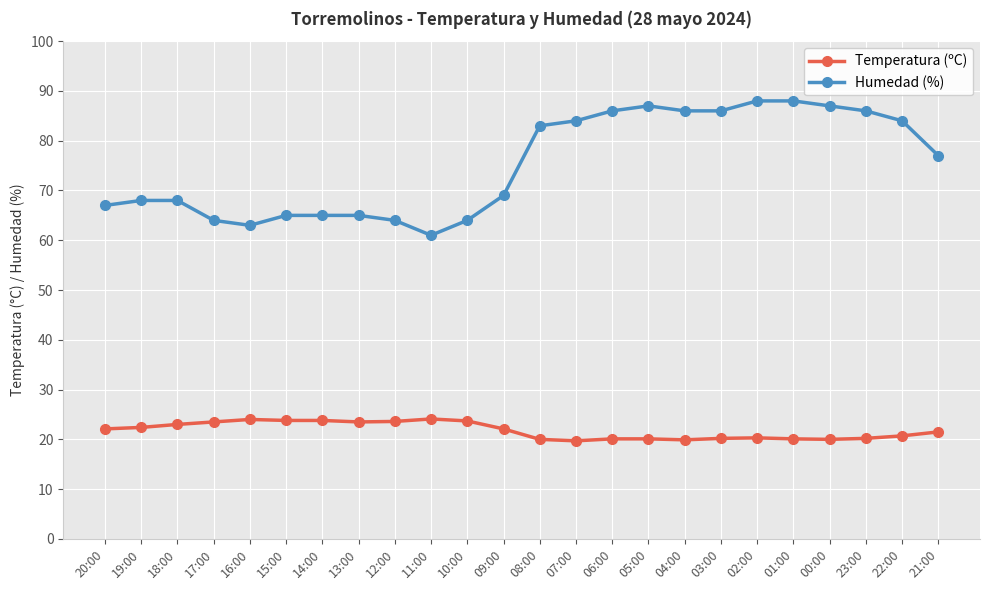

Is it true that Humedad (%) equals 55.3 at 01:00?

False